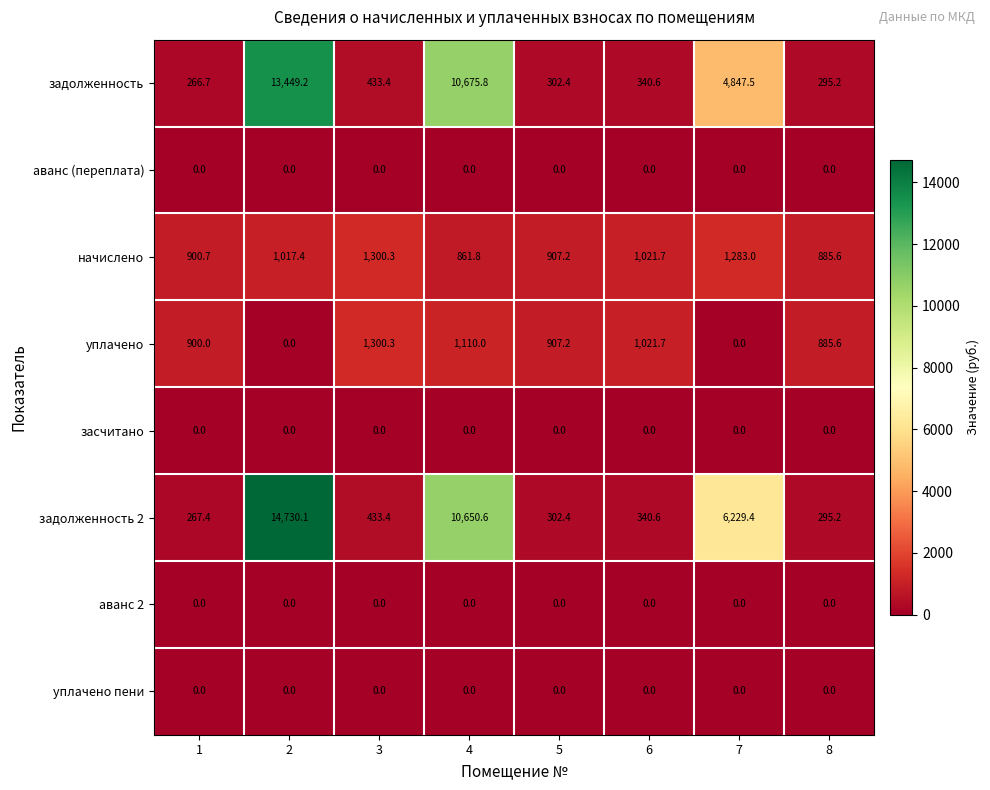

What is the sum of all задолженность 2 values?

33249.1